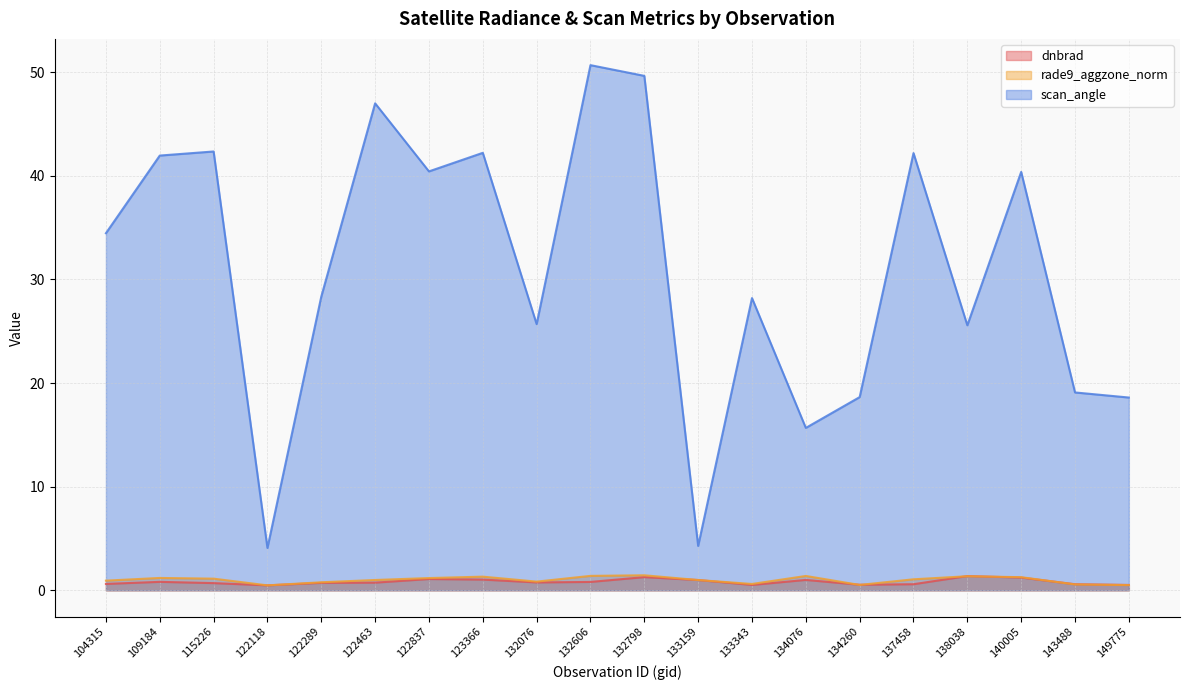

What are all the series names shown in the legend?

dnbrad, rade9_aggzone_norm, scan_angle